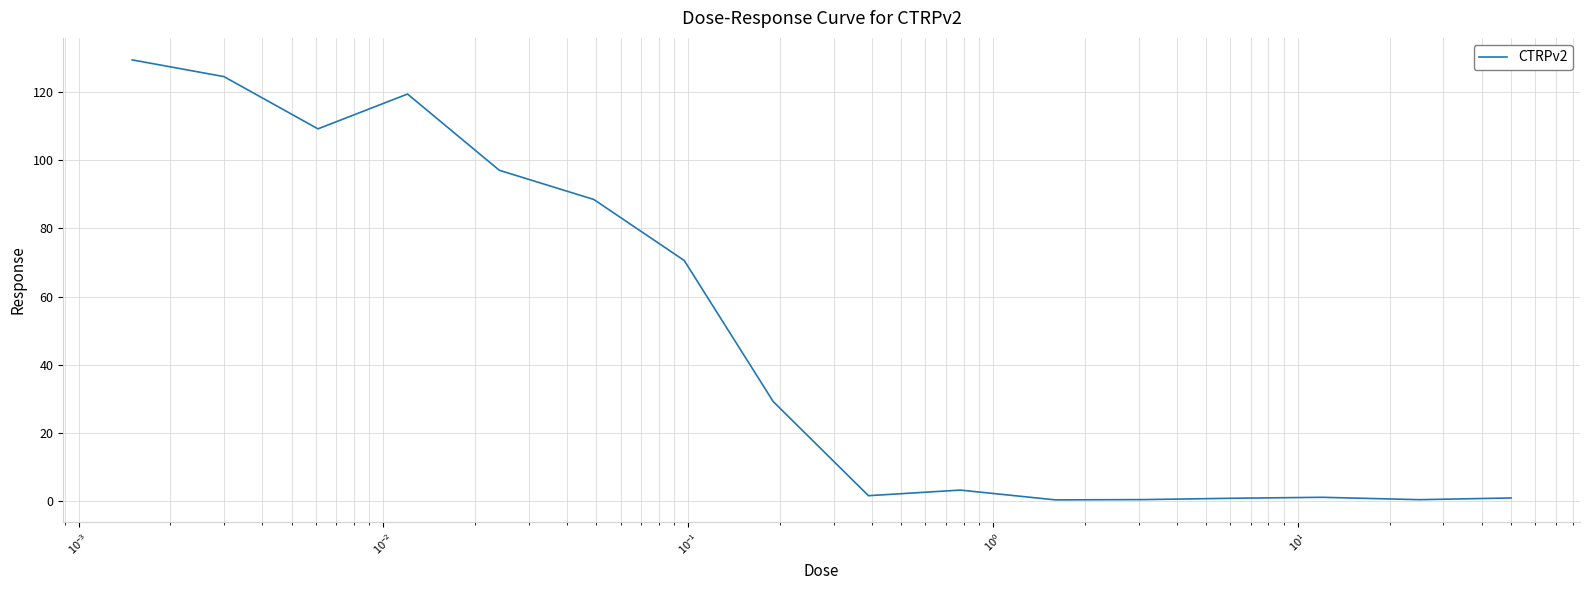

What is the maximum value shown in the chart?

129.3